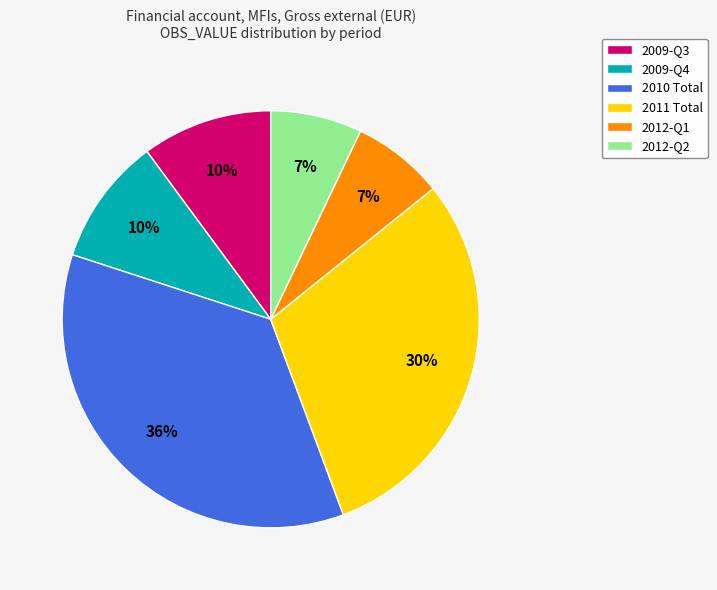

What percentage is the 2009-Q3 slice, to the nearest percent?

10%